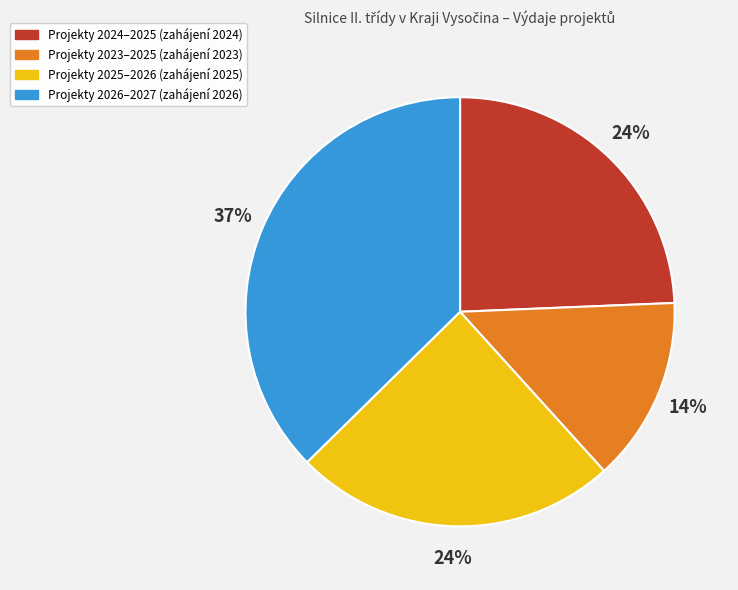

Is there any slice that represents more than half of the pie?

No